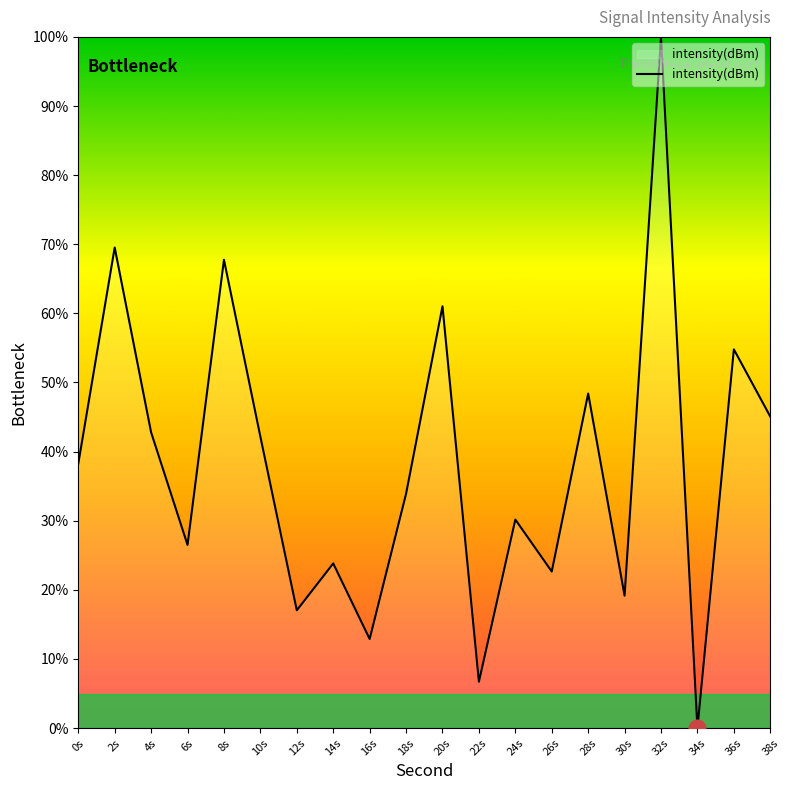

True or false: the data shows 45.1 at 38s.

True